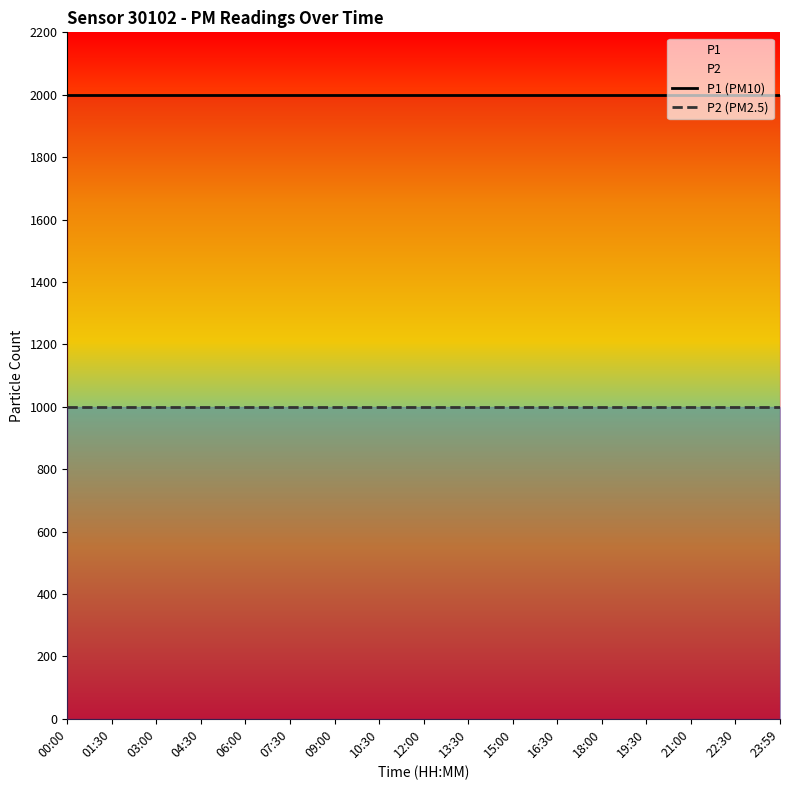

What is the minimum value for P2 (PM2.5)?

999.9